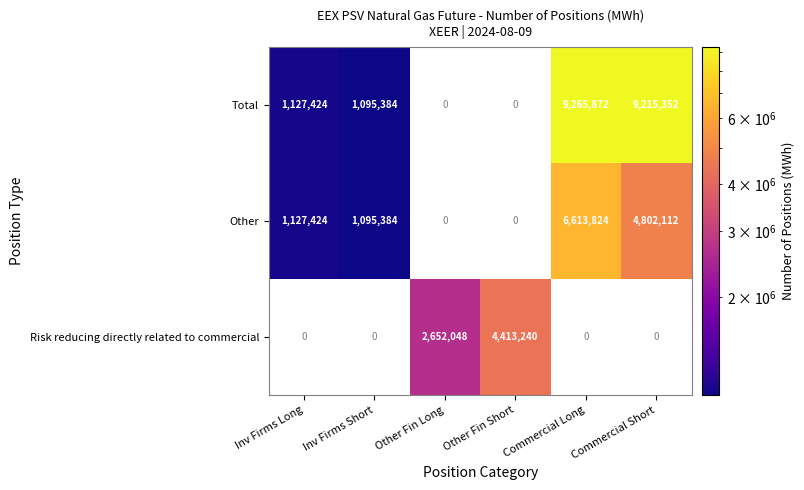

True or false: Total has a value of 381884 at Inv Firms Short.

False